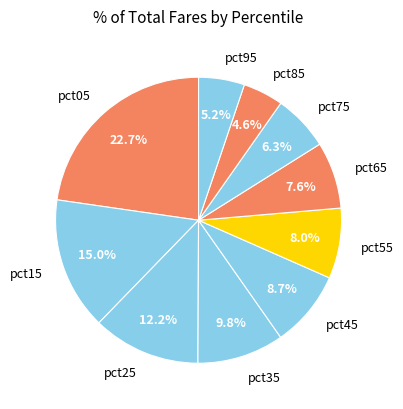

Does pct45 account for over 50% of the chart?

No